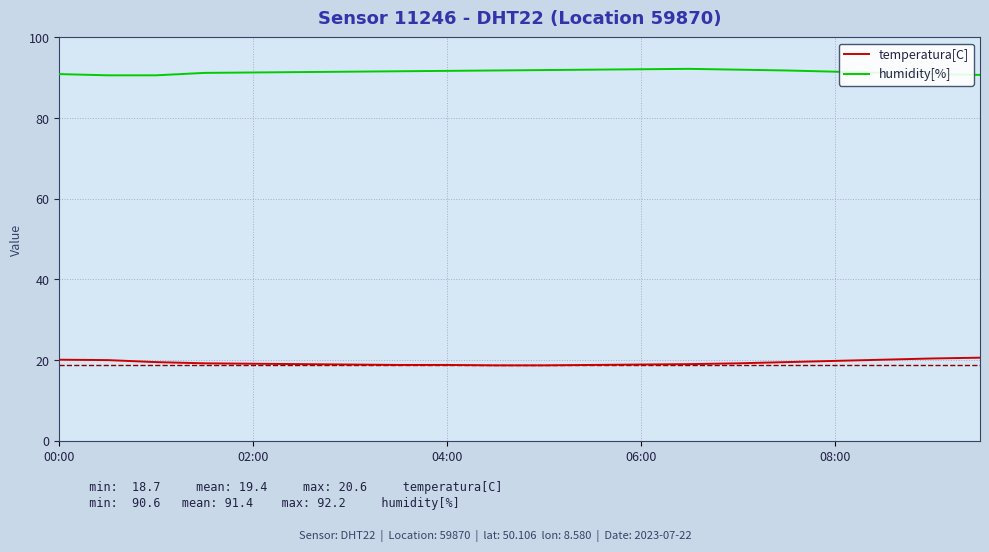

What is the highest value of the temperatura[C] series?

20.6